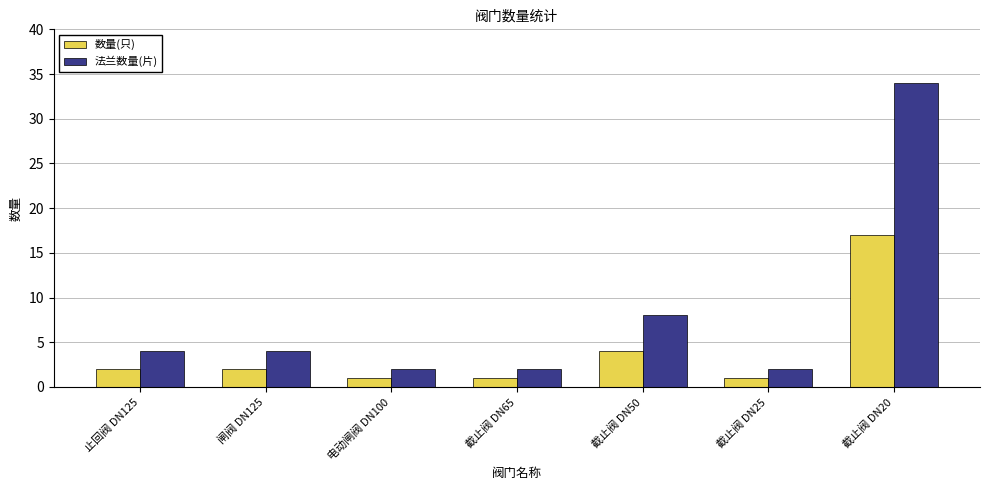

What is the spread (max minus min) of values at 截止阀 DN50?

4